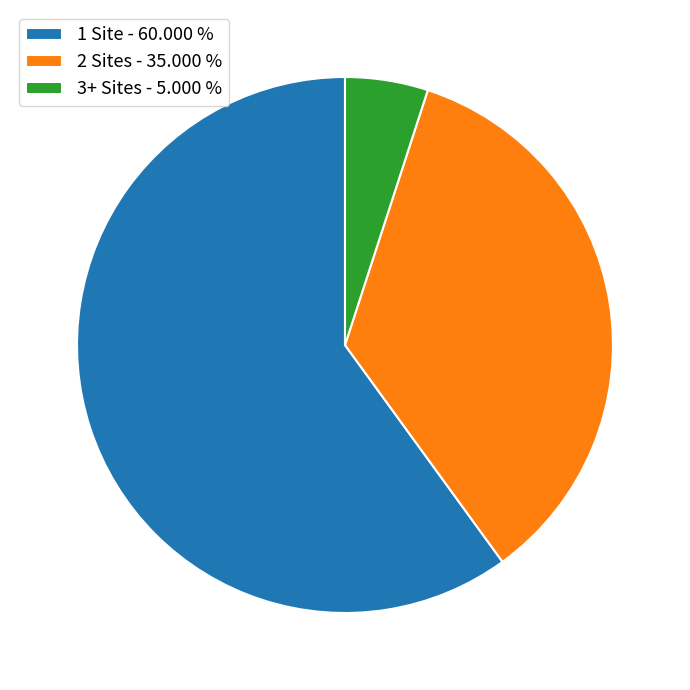

Between 3+ Sites - 5.000 % and 1 Site - 60.000 %, which is larger?

1 Site - 60.000 %